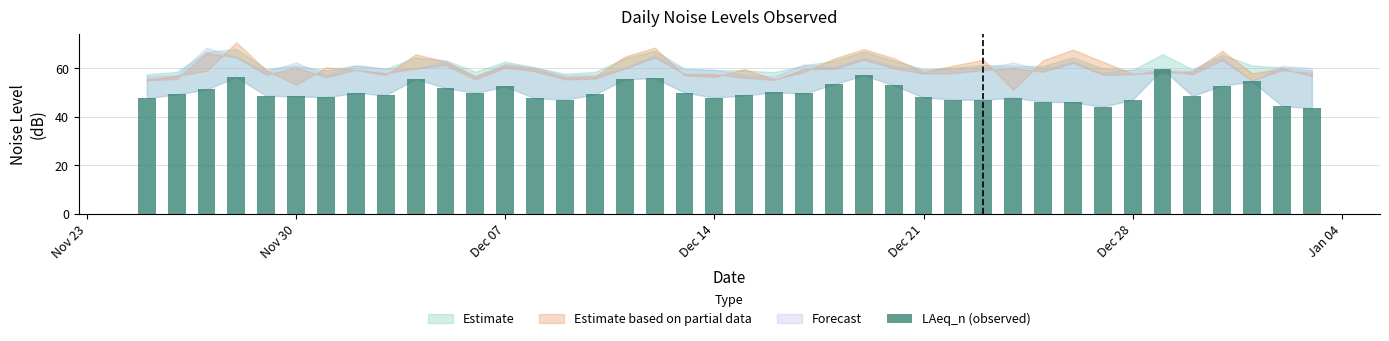

What is the greatest value displayed?

59.7